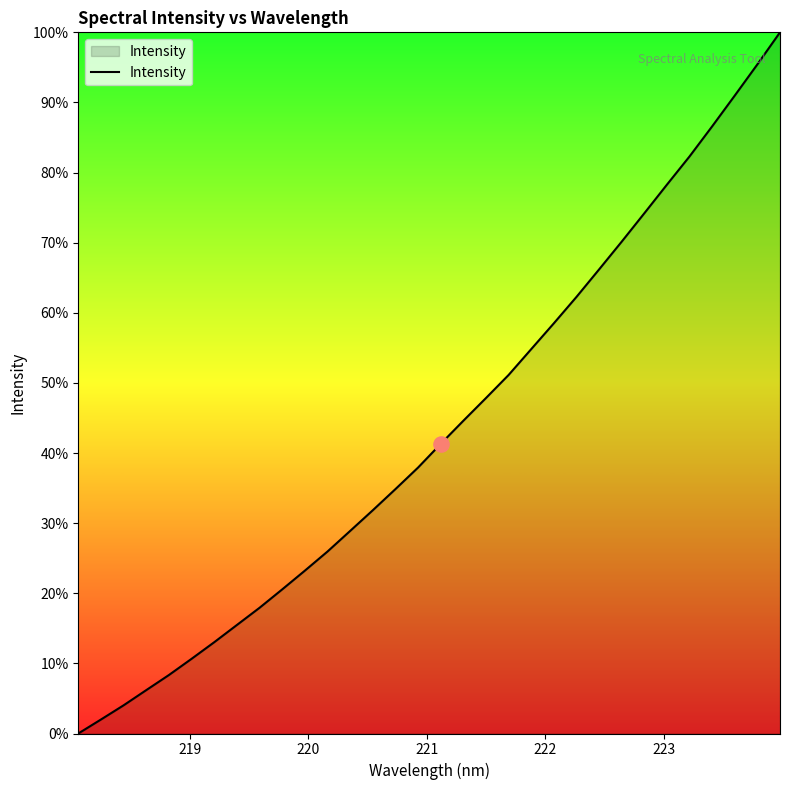

Does the chart have visible grid lines?

No